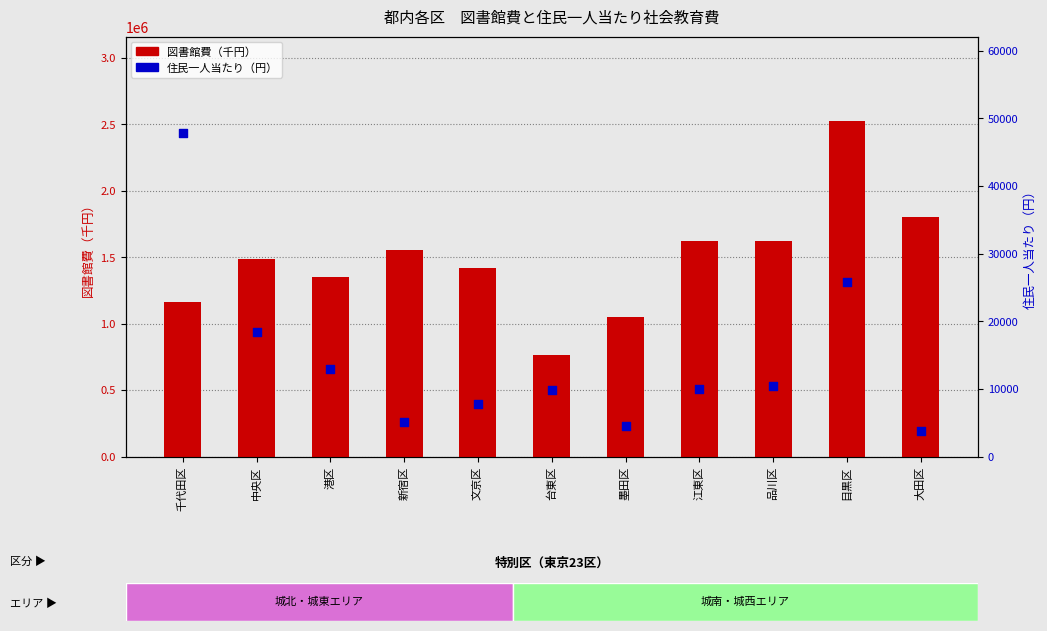

At how many categories does at least one series exceed 2165046?

1